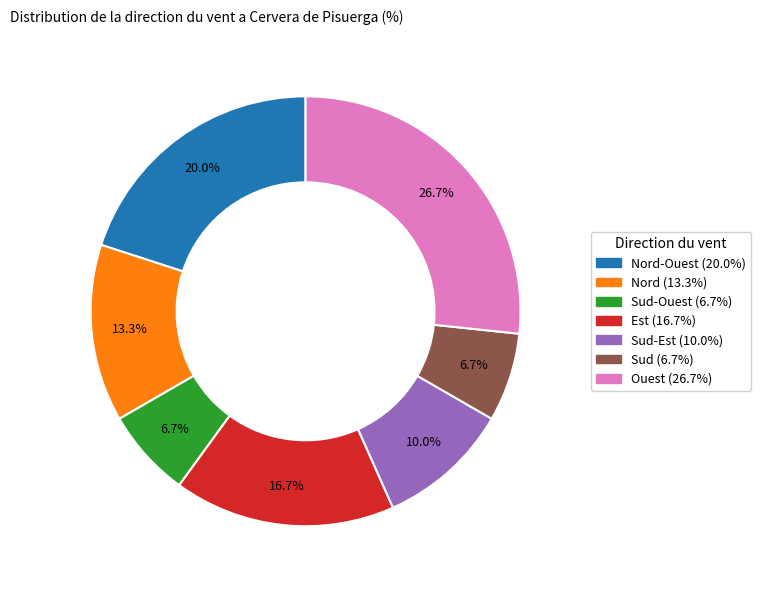

Is there any slice that represents more than half of the pie?

No